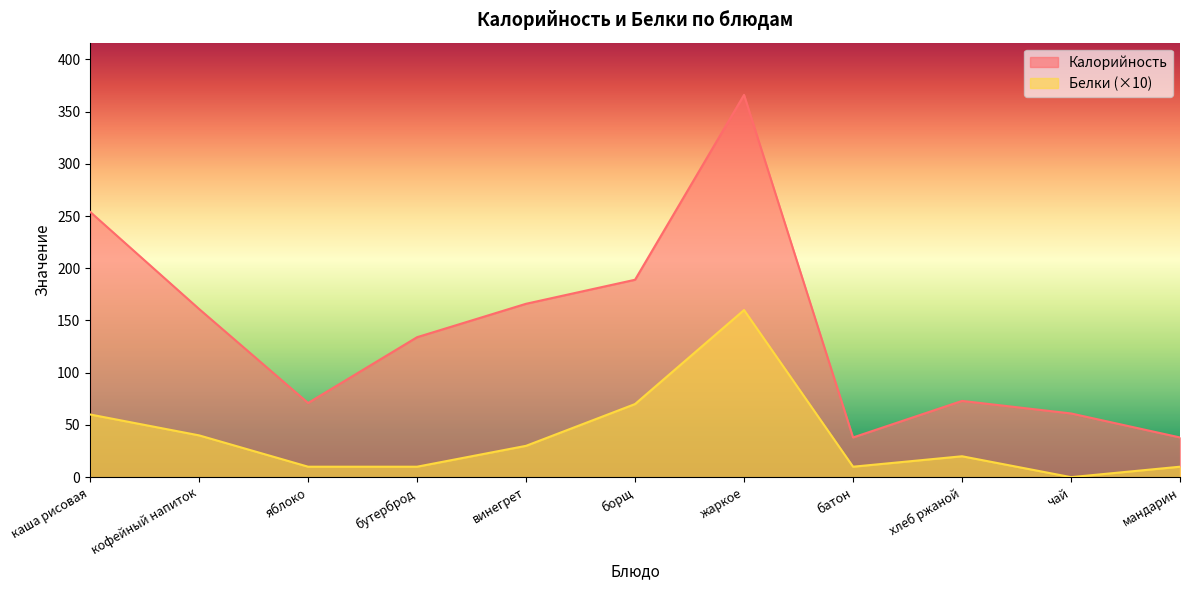

True or false: Белки and Калорийность cross at least once.

False